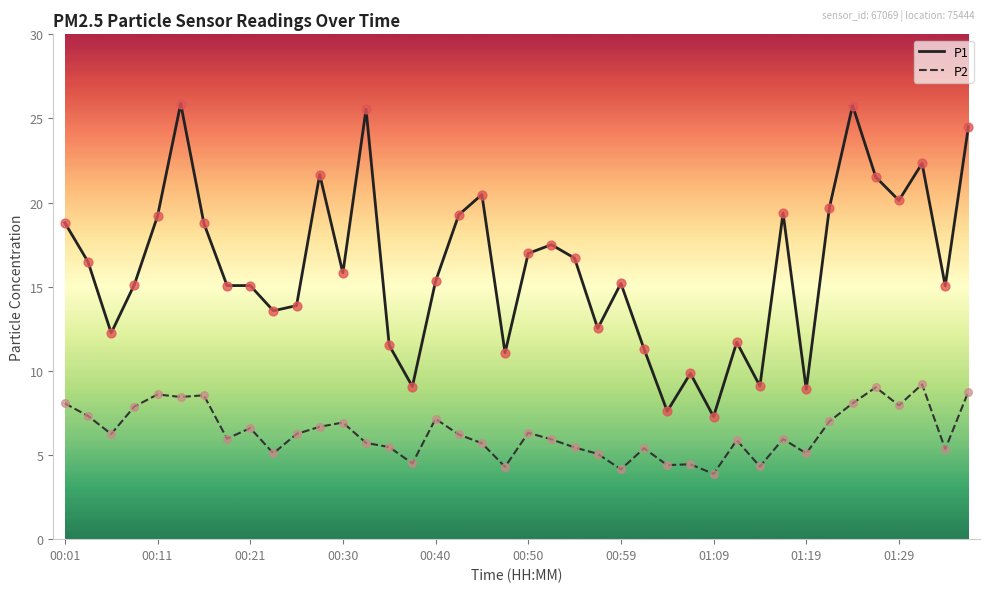

Which series has the largest range (max minus min)?

P1